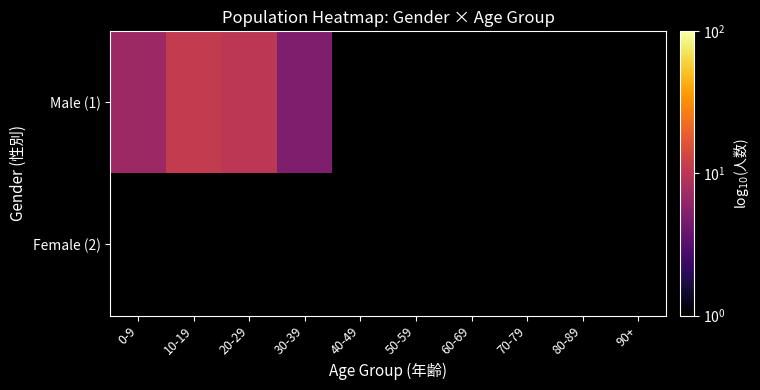

What is the greatest value displayed?

11.0